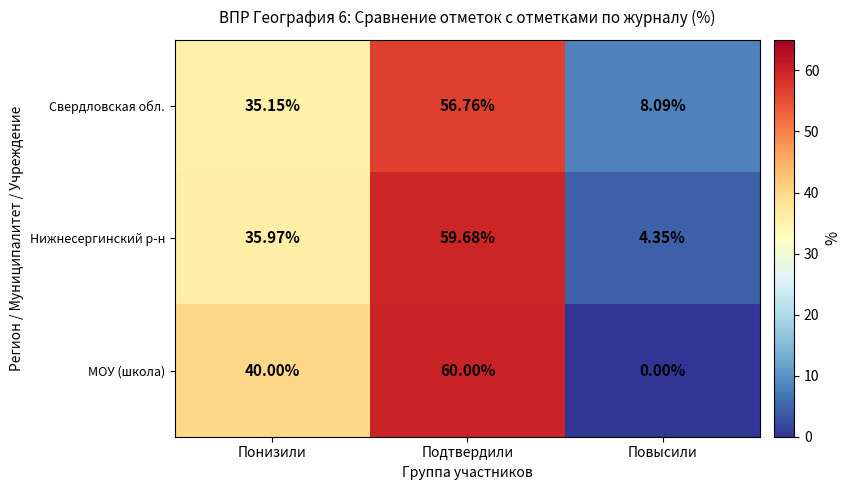

At which category does the chart reach its peak across all series?

Подтвердили